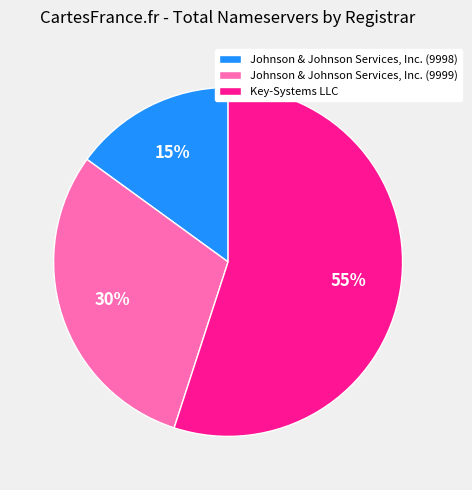

Is the sum of Key-Systems LLC and Johnson & Johnson Services, Inc. (9999) greater than half?

Yes